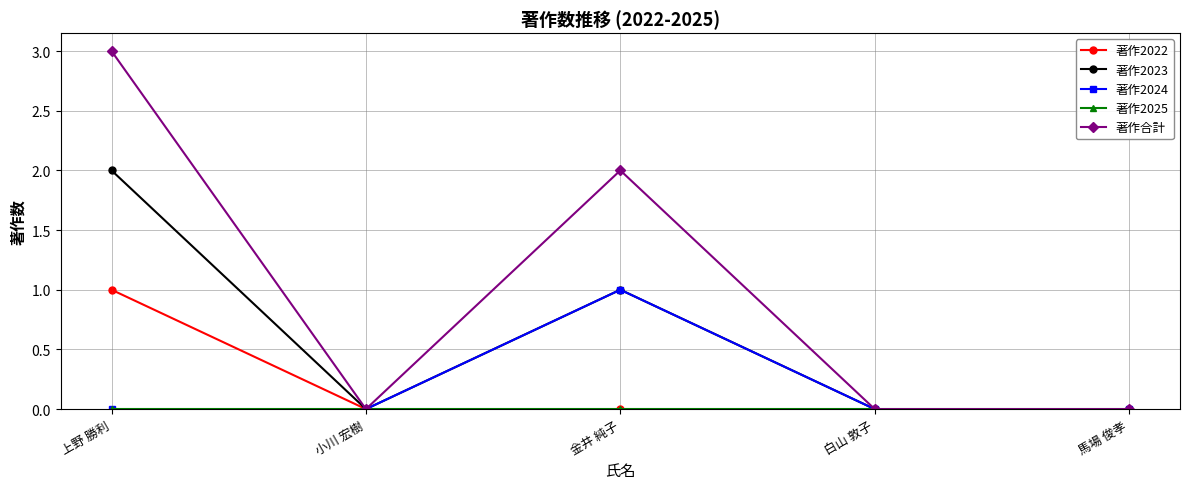

Which category has the highest value in the 著作2024 series?

金井 純子